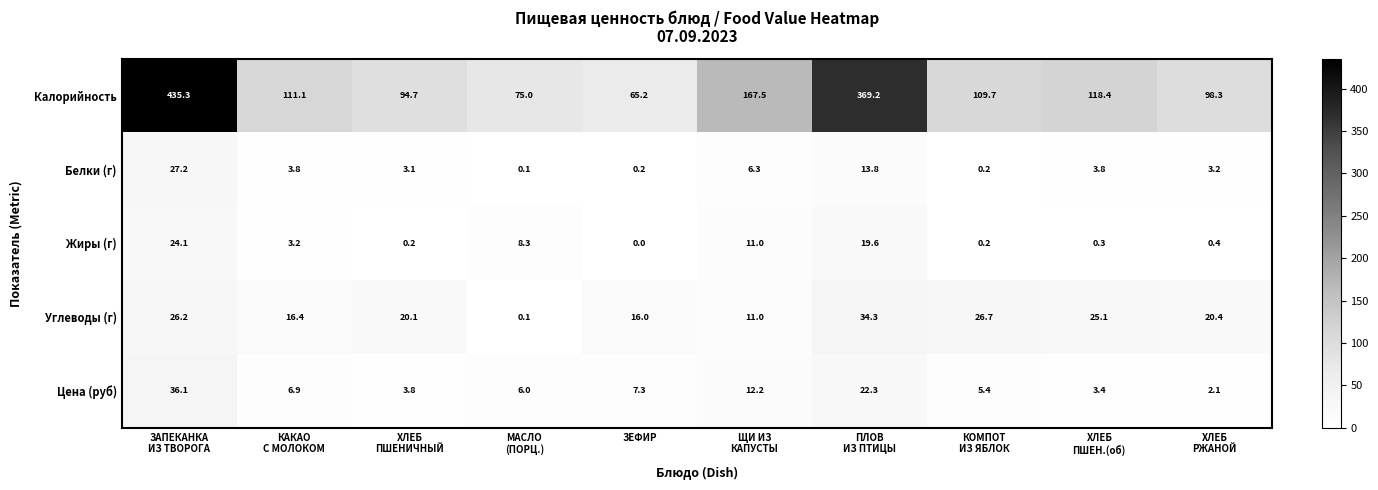

Which series has the widest spread of values?

Калорийность